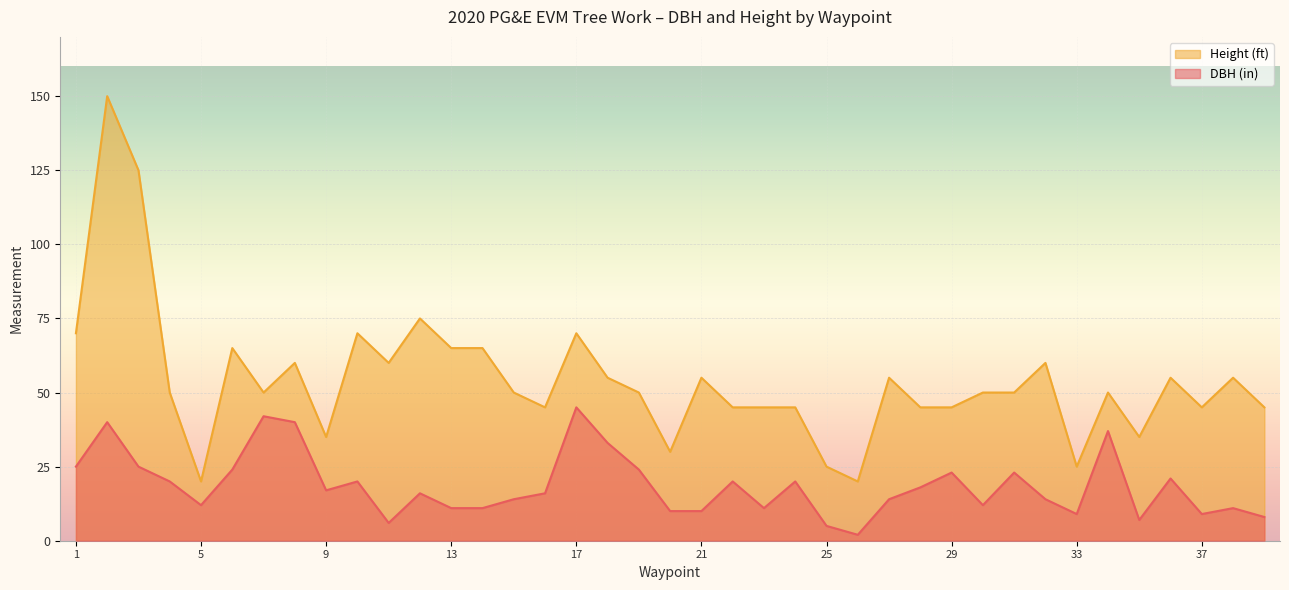

Does the chart display data point markers on the line(s)?

No